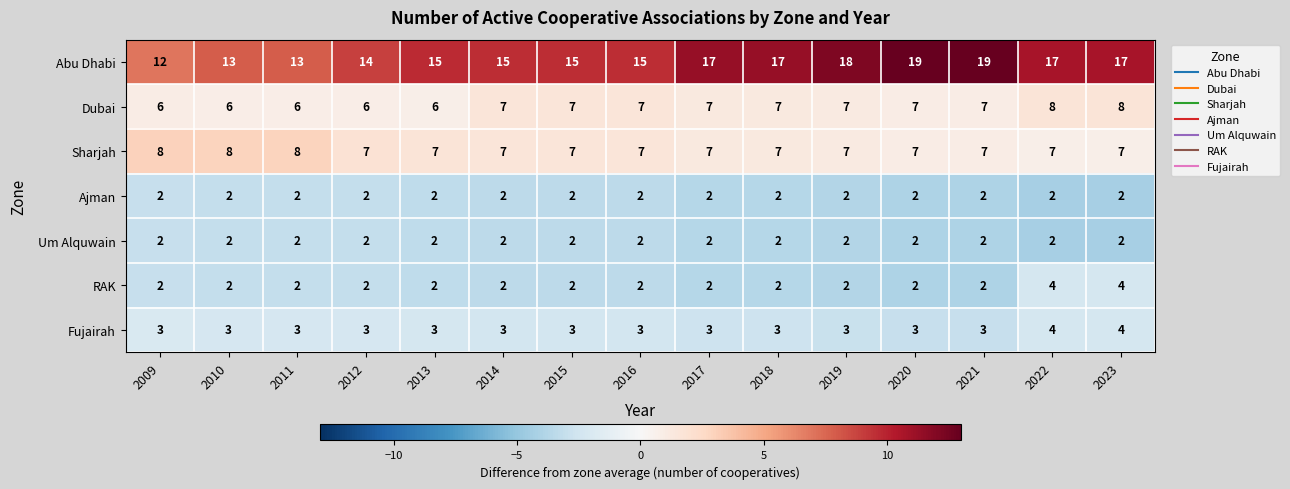

What is the difference between the highest and lowest values at 2009?

10